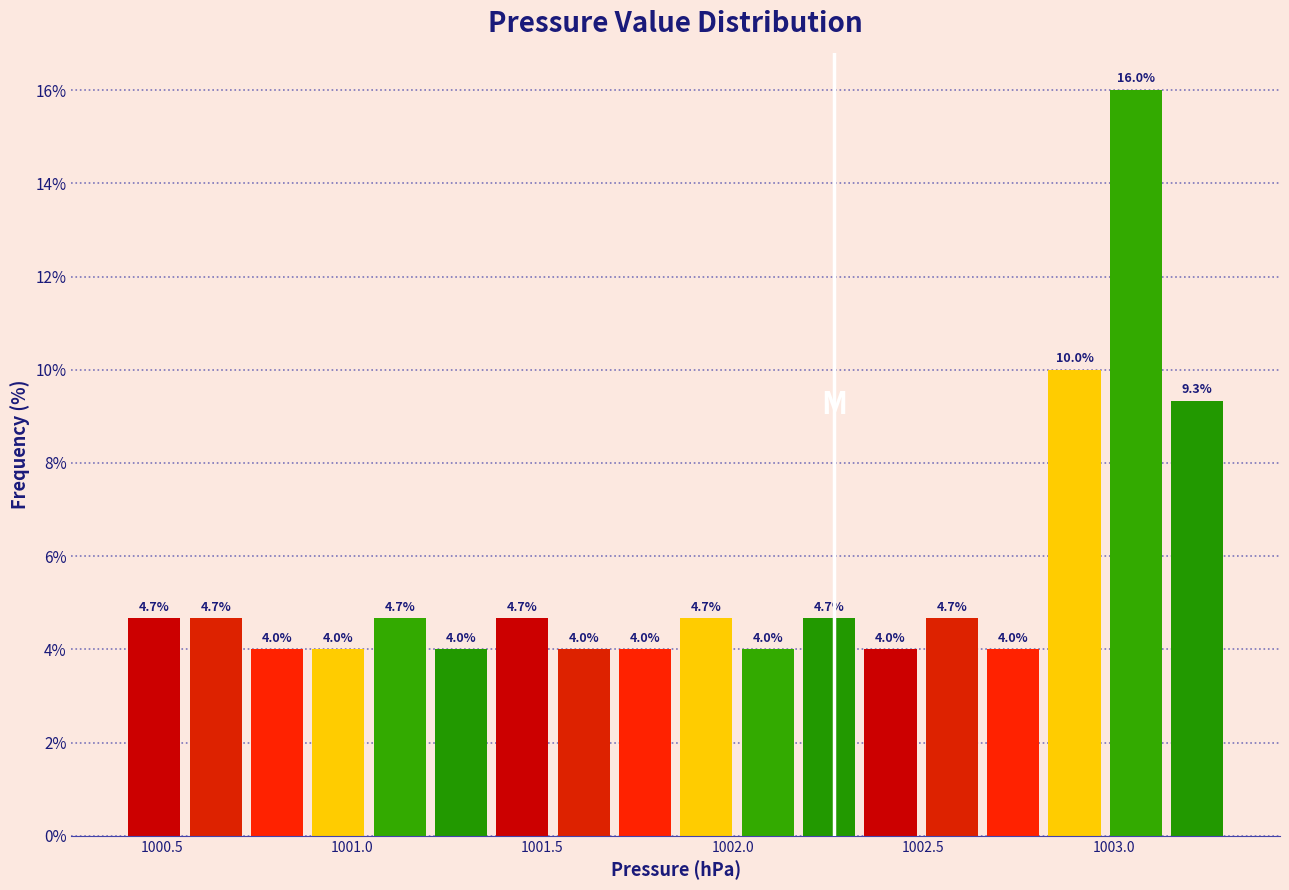

Around what value on the x-axis is the tallest bar? Give the approximate position of its centre, as read against the axis.

1003.05